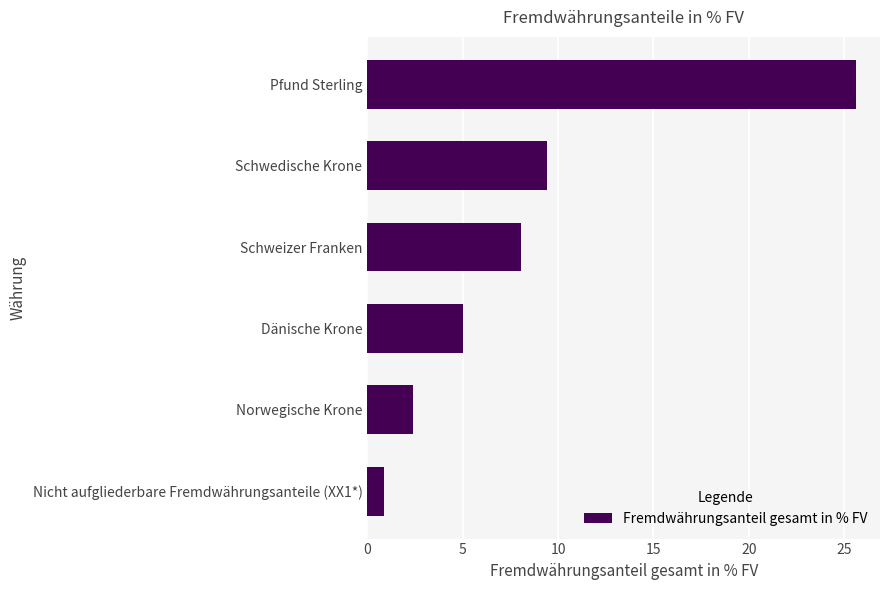

What is the difference between the maximum and minimum values?

24.7